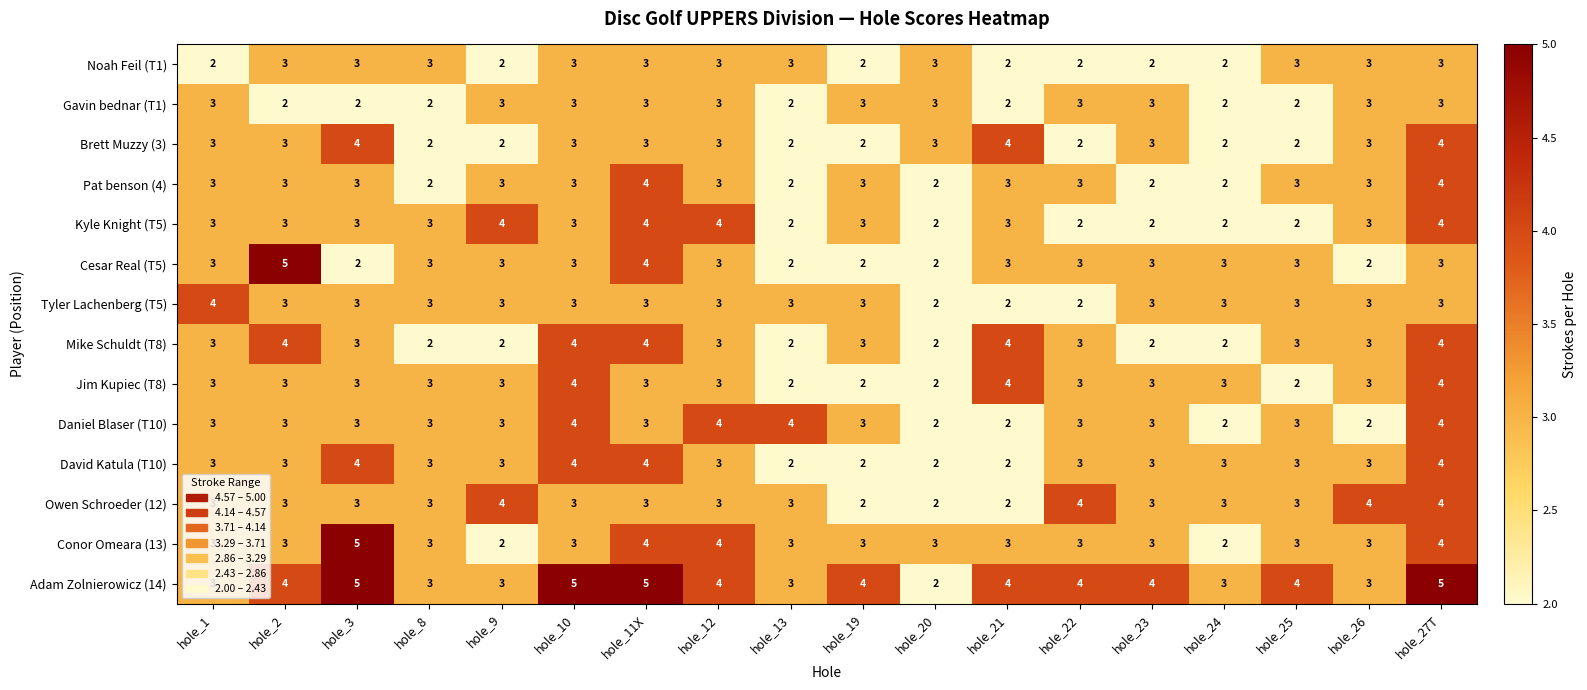

Is it true that Daniel Blaser (T10) equals 1 at hole_13?

False